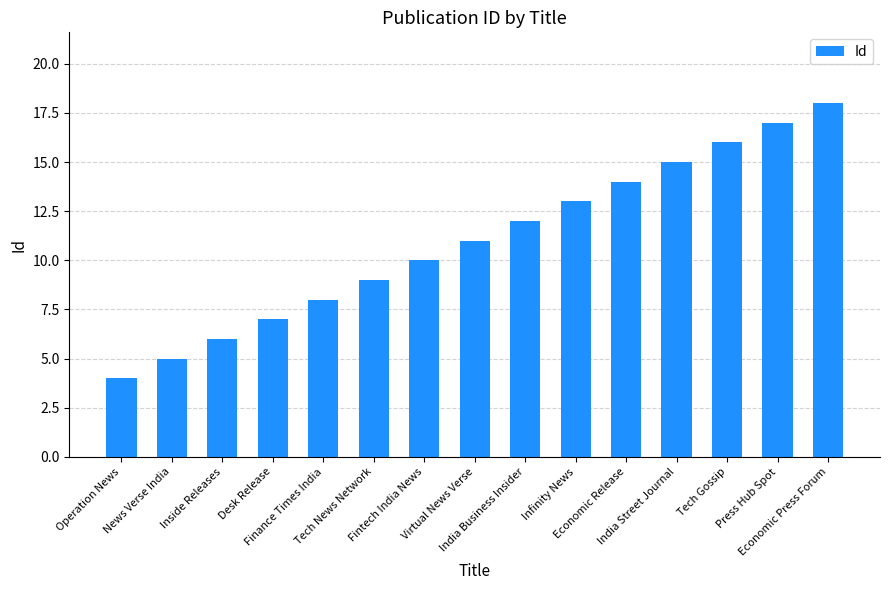

What is the label of the 4th bar from the left?

Desk Release